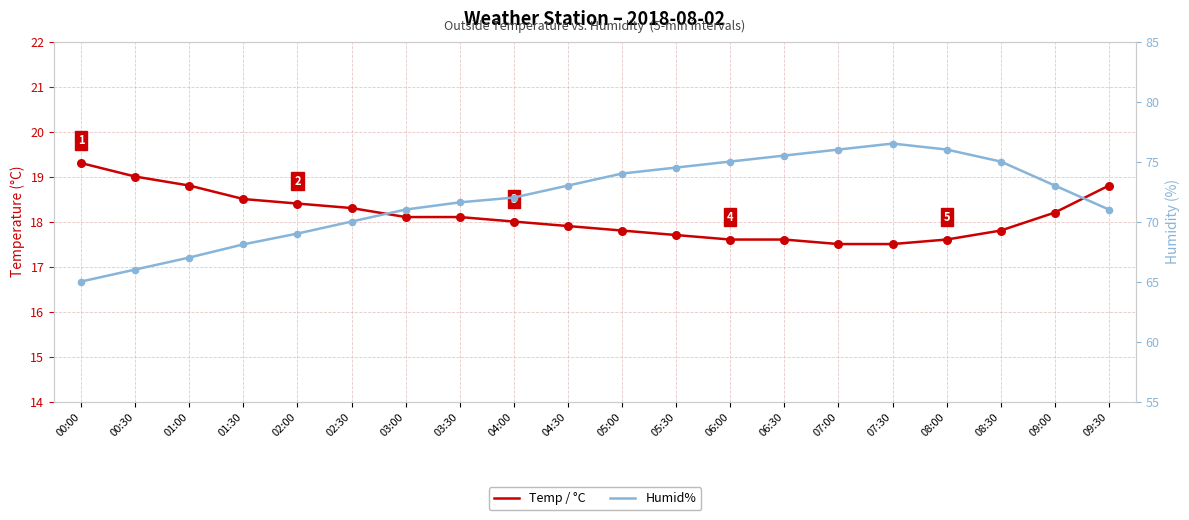

At how many categories does at least one series exceed 59?

20